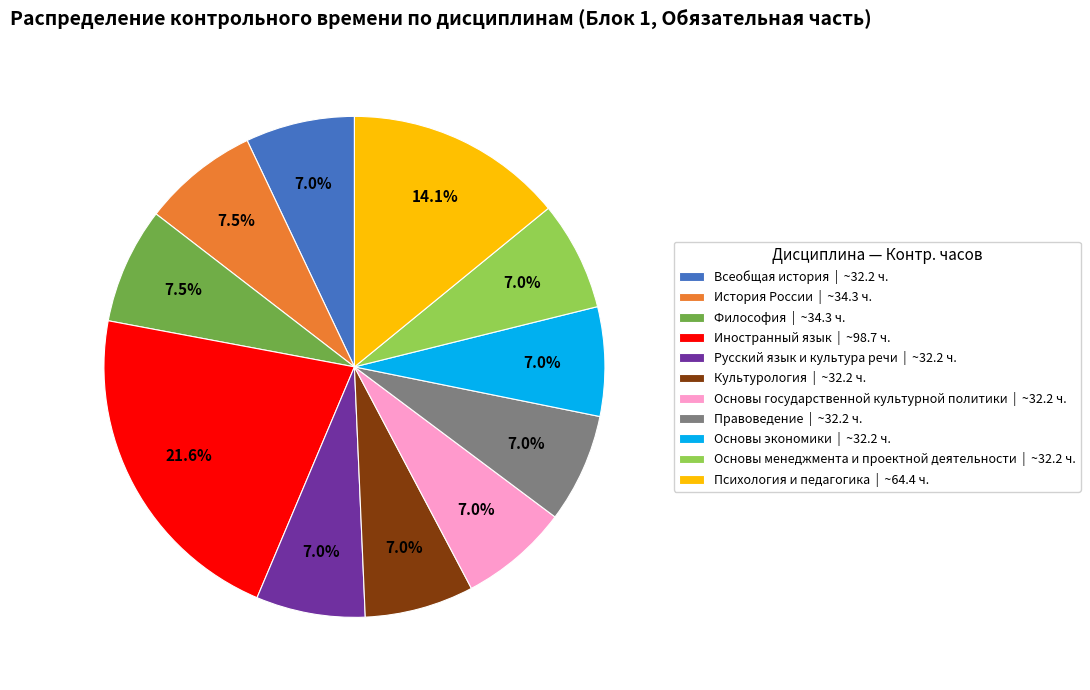

Count the number of slices in the pie.

11